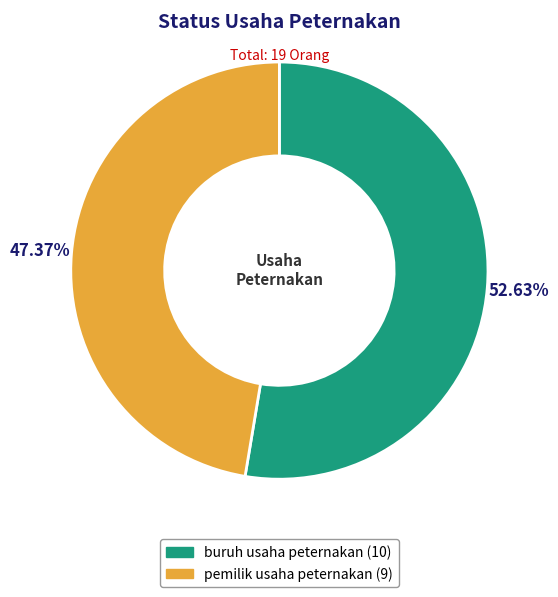

What percentage is the buruh usaha peternakan slice, to the nearest percent?

53%